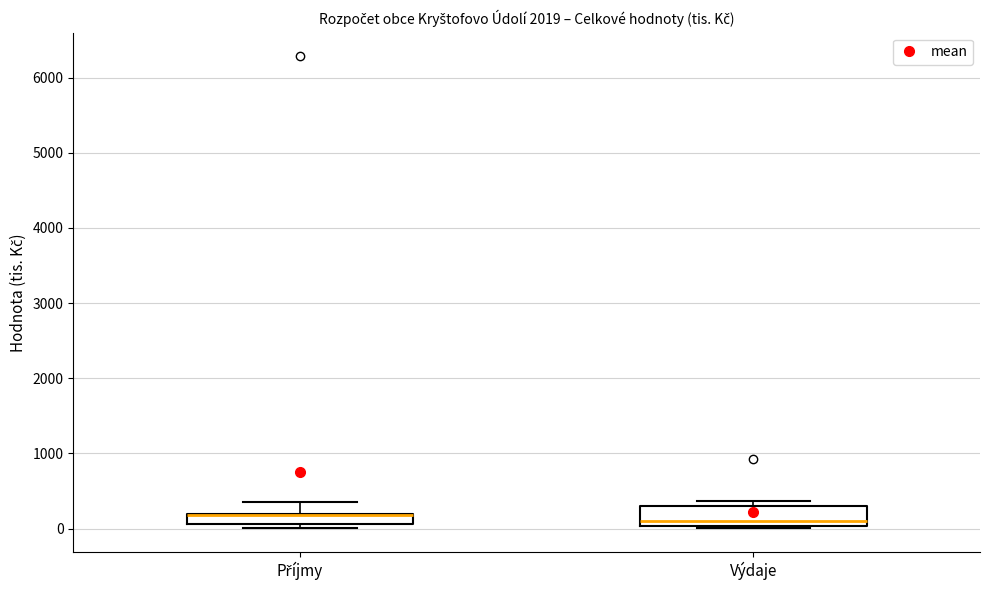

Which box is the tallest, from its lower edge to its upper edge?

Výdaje